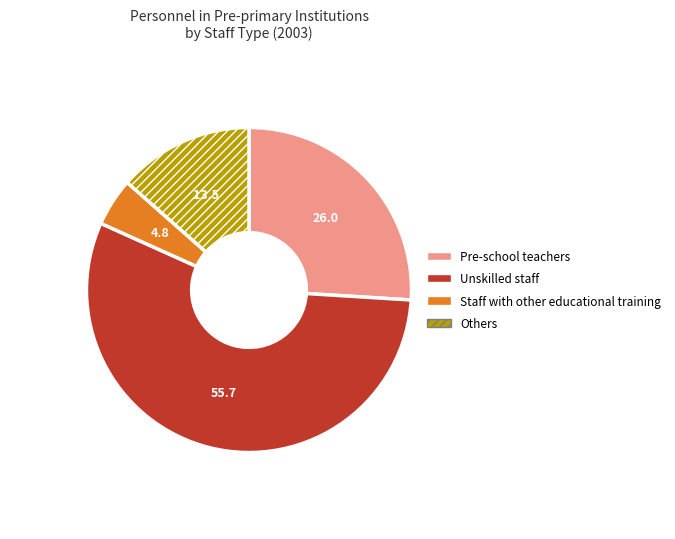

Is it true that Unskilled staff is 56% of the pie?

True